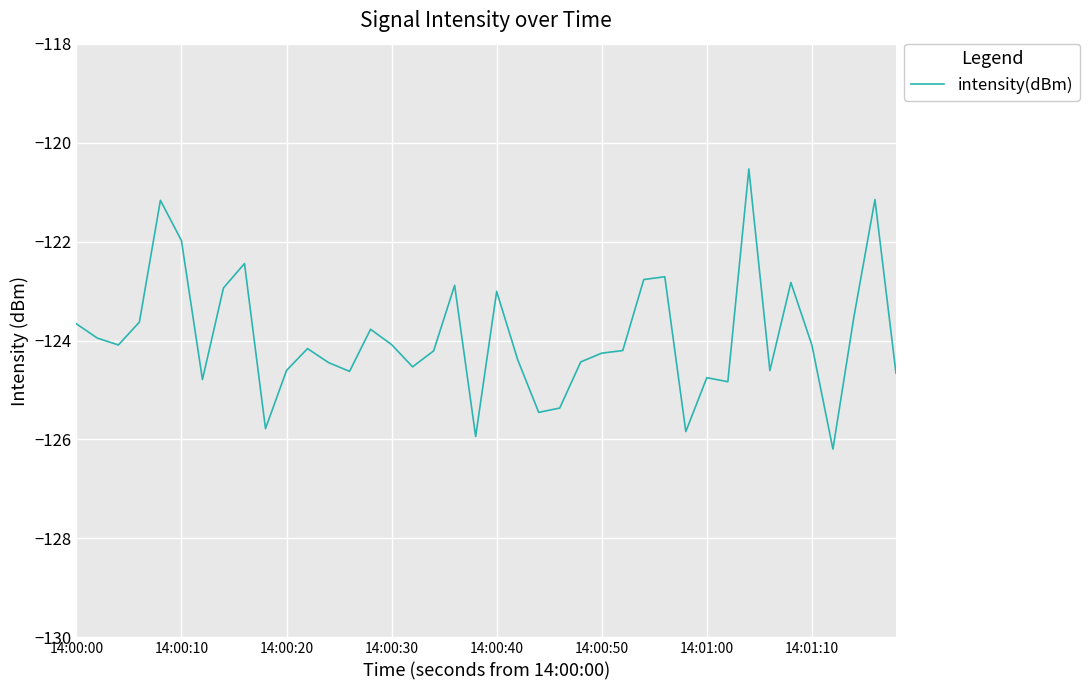

What is the minimum value shown in the chart?

-126.2